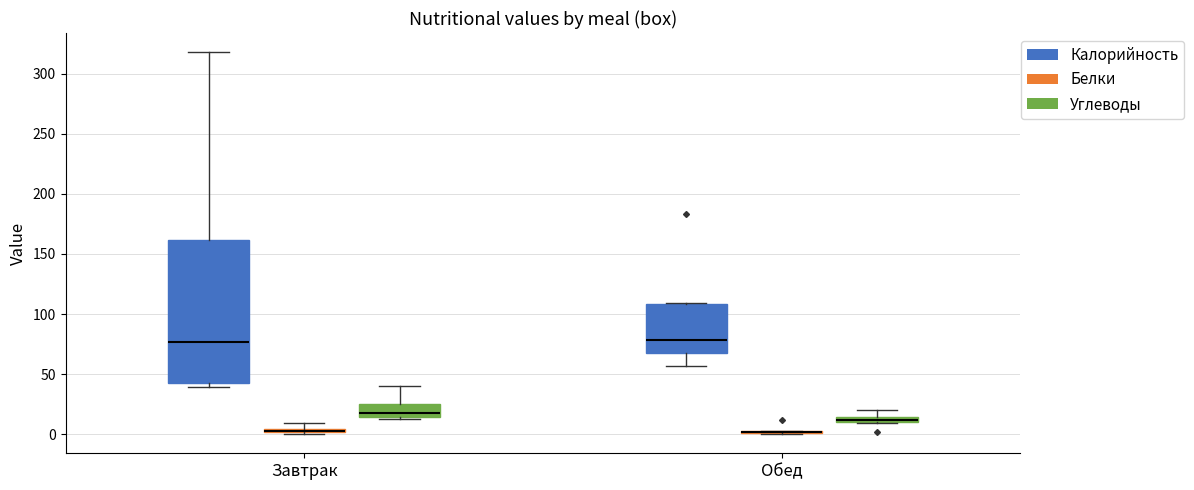

Which box is the tallest, from its lower edge to its upper edge?

Завтрак (Калорийность)